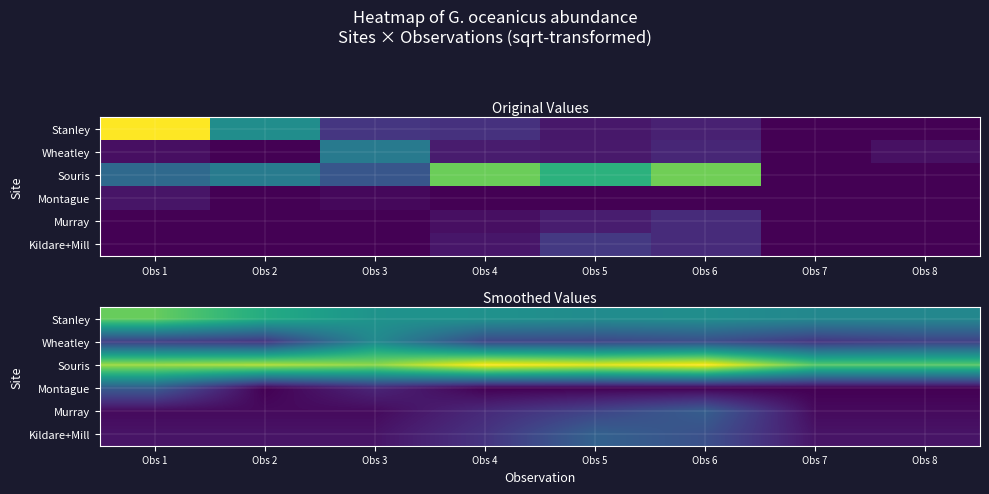

The Souris series shows 7.9 at Obs 4. True or false?

False